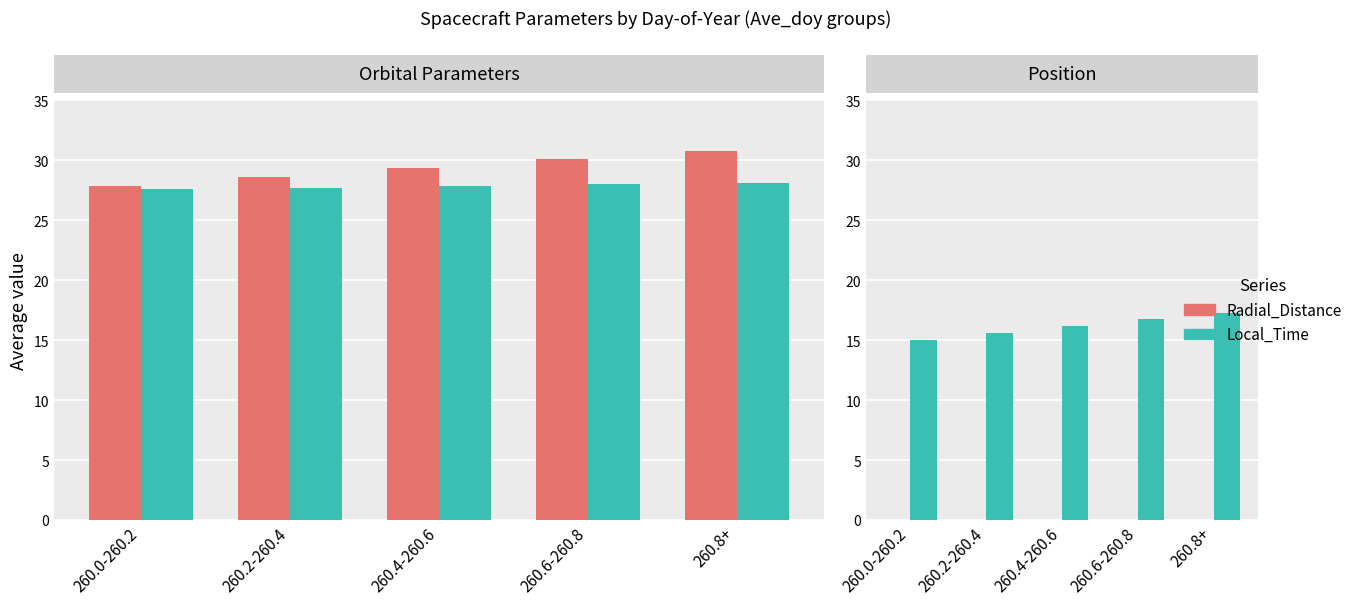

Rank the series at 260.2-260.4 from lowest to highest value.

Latitude (0), Latitude, Local_Time (×2), Radial_Distance